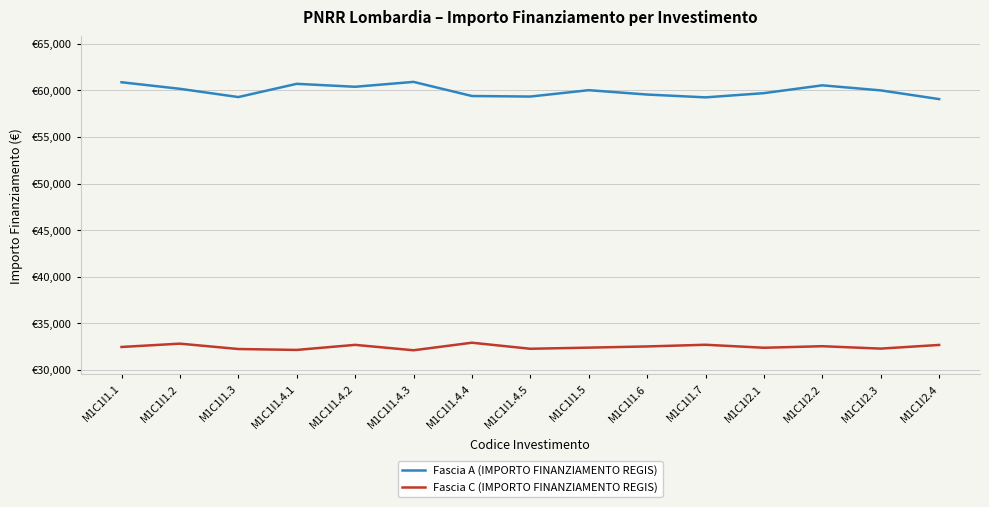

Where is the first local maximum for Fascia A (IMPORTO FINANZIAMENTO REGIS)?

M1C1I1.4.1